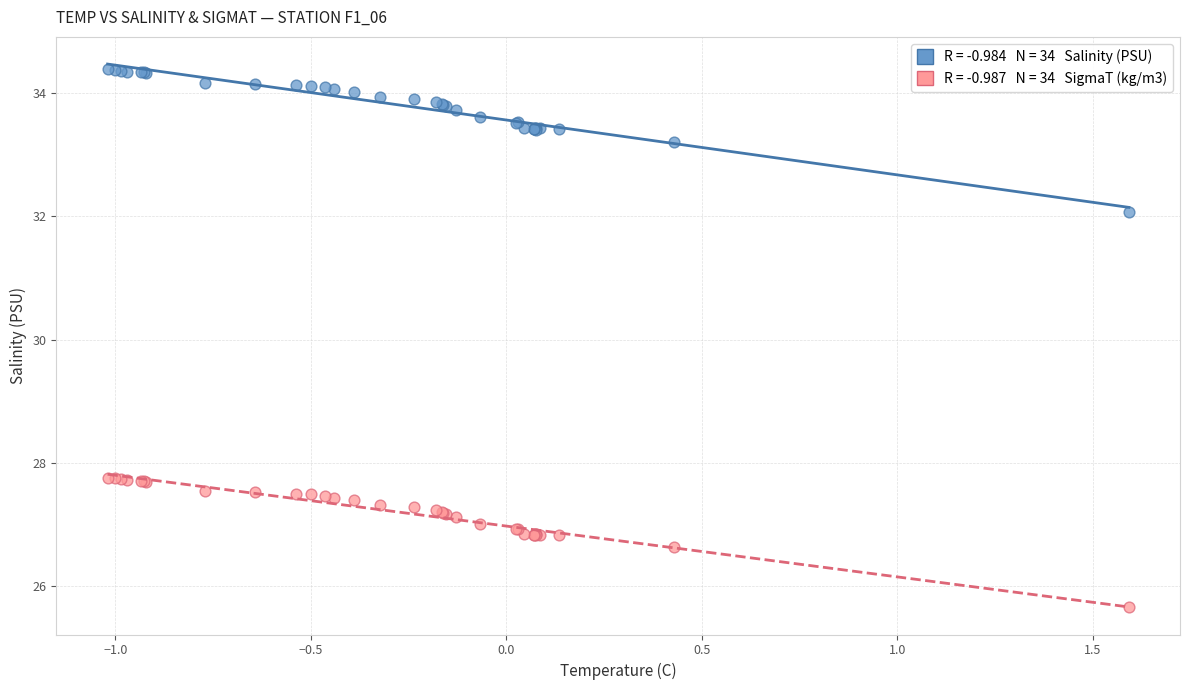

Across all series, what Y value is closest to 30?

32.1